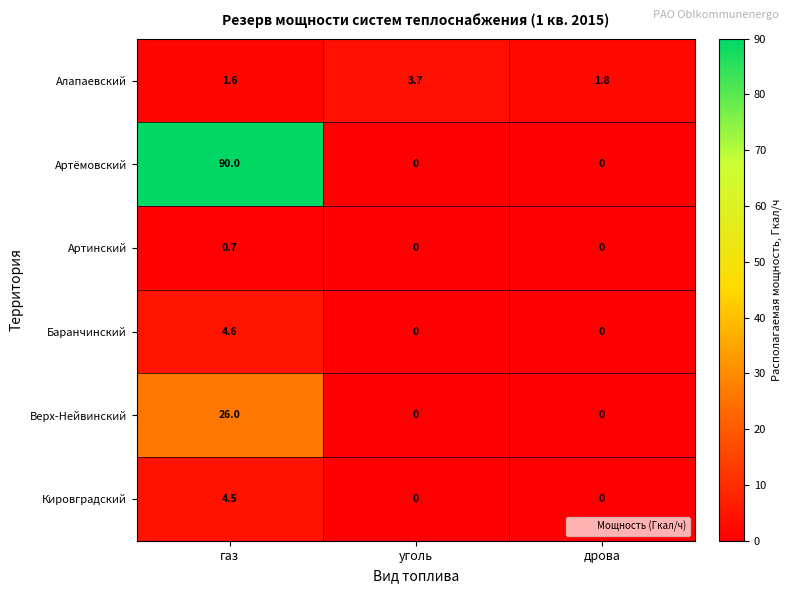

What is the maximum value shown in the chart?

90.0